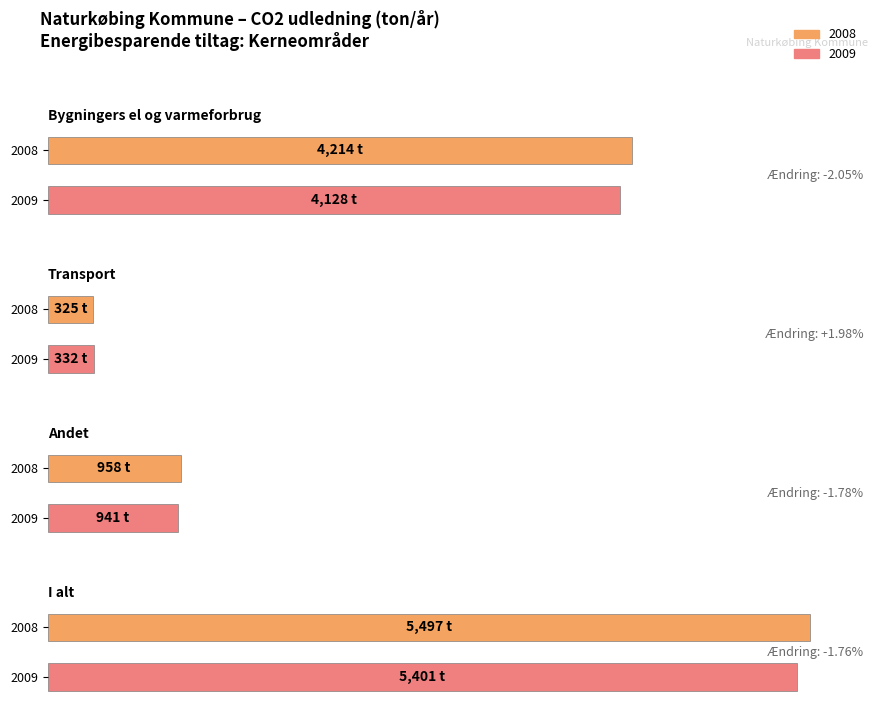

At which category does the chart reach its peak across all series?

I alt